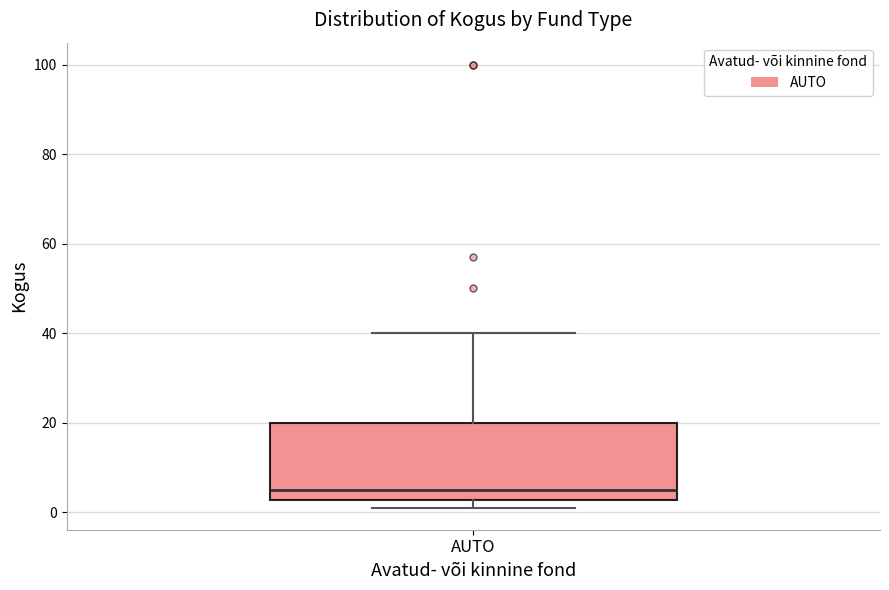

Read this box plot against the y-axis: the position of the median line, the range covered by the box, and the ends of both whiskers. The values are not printed on the chart, so give them approximately, as read against the axis.

median 6, box 2 to 20, whiskers 2 (just below the box's lower edge) to 40